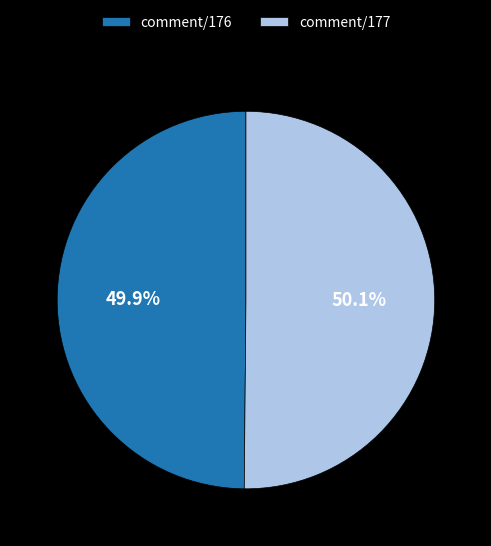

To the nearest percent, what is the combined percentage of comment/177 and comment/176?

100%